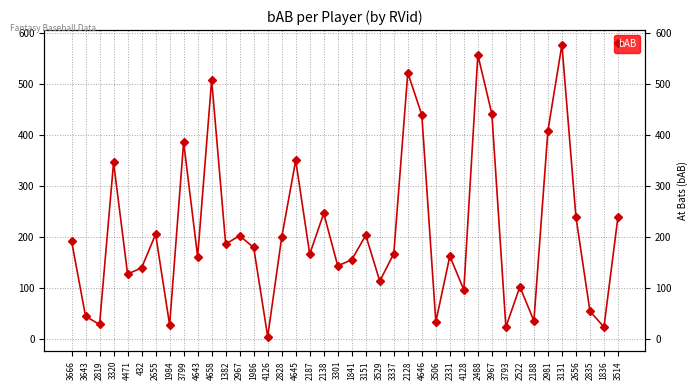

Which category has the highest value across all series?

3131